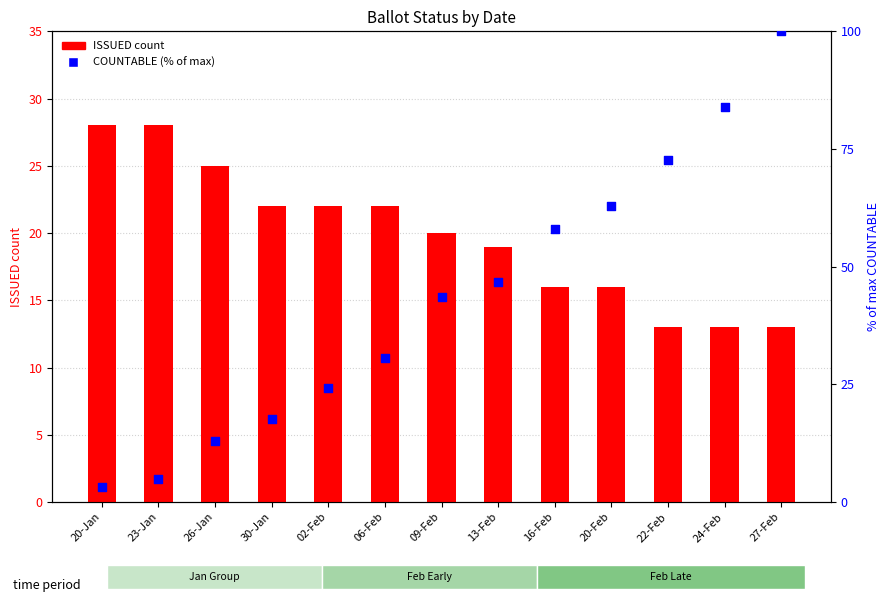

Which series has the widest spread of Y values?

COUNTABLE (% of max)